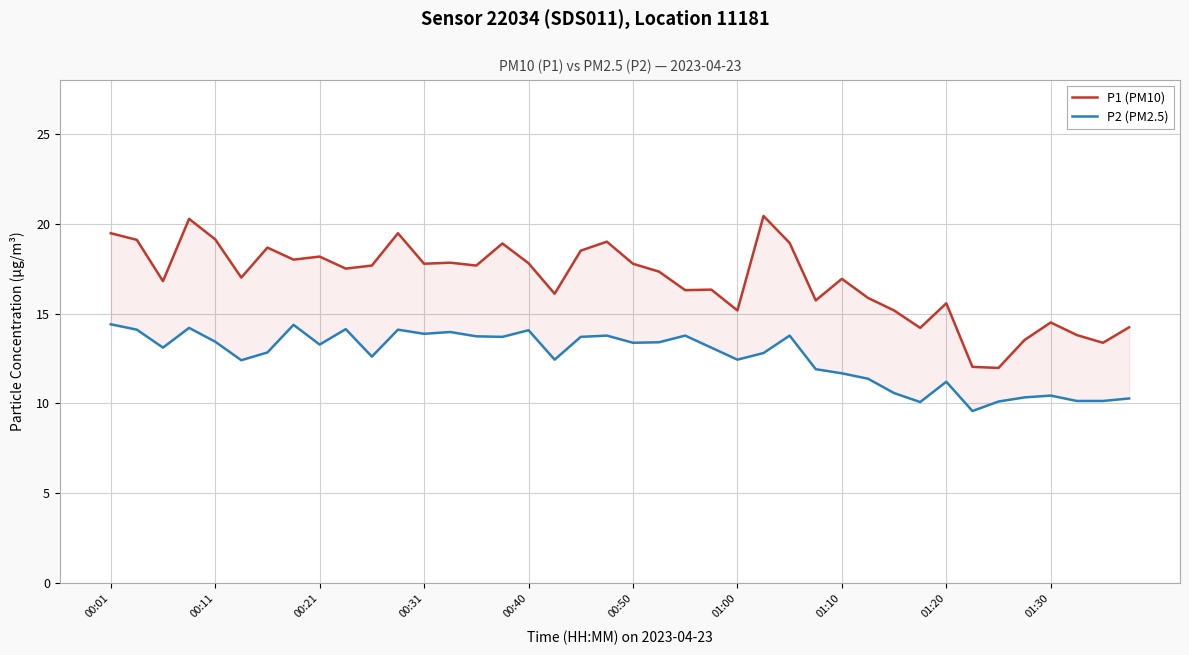

Reading left to right, list all the values displayed in this chart.

P1 (PM10): 19.5	19.1	16.8	20.3	19.1	17.0	18.7	18.0	18.2	17.5	17.7	19.5	17.8	17.8	17.7	18.9	17.8	16.1	18.5	19.0	17.8	17.3	16.3	16.3	15.2	20.4	18.9	15.7	16.9	15.9	15.2	14.2	15.6	12.0	12.0	13.5	14.5	13.8	13.4	14.2
P2 (PM2.5): 14.4	14.1	13.1	14.2	13.4	12.4	12.8	14.4	13.3	14.1	12.6	14.1	13.9	14.0	13.7	13.7	14.1	12.4	13.7	13.8	13.4	13.4	13.8	13.1	12.4	12.8	13.8	11.9	11.7	11.4	10.6	10.1	11.2	9.6	10.1	10.3	10.4	10.1	10.1	10.3